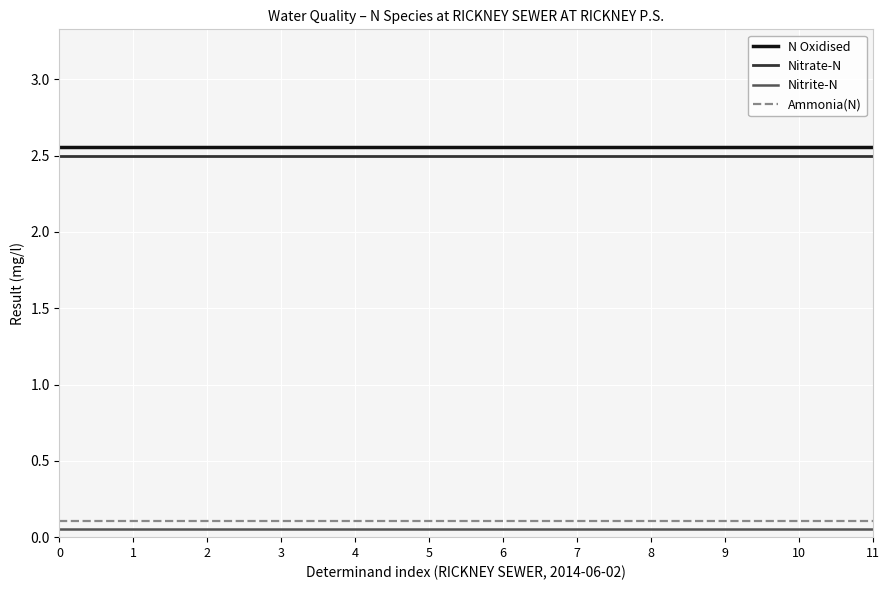

True or false: N Oxidised and Ammonia(N) intersect in this chart.

False